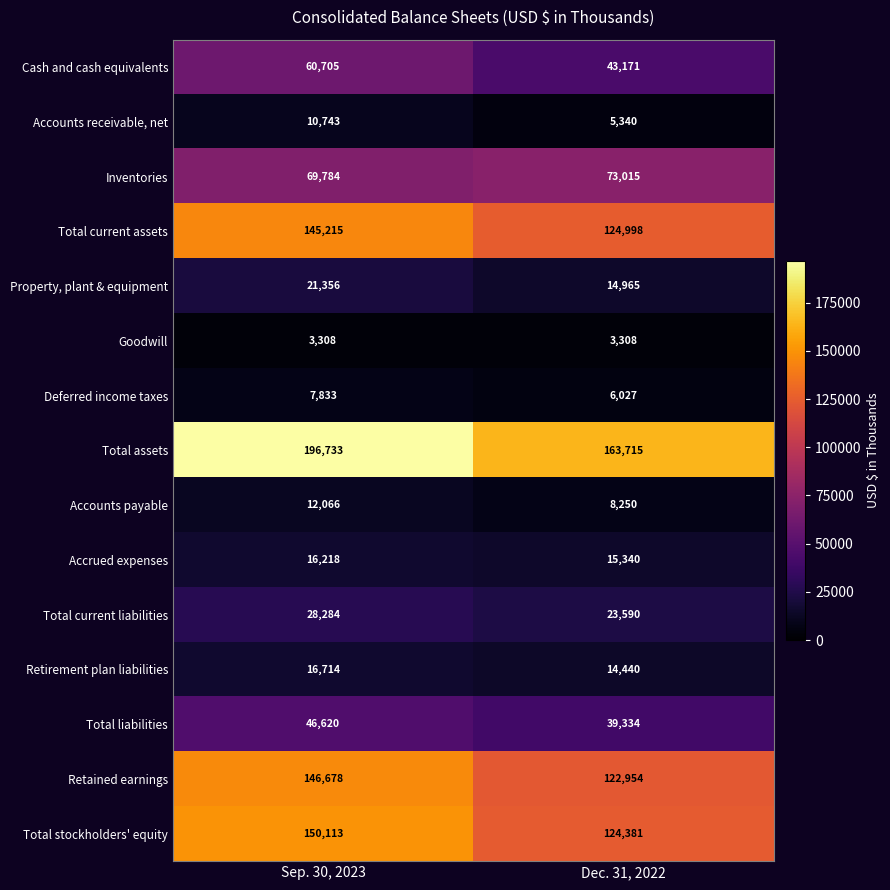

At how many categories does at least one series exceed 115170?

2